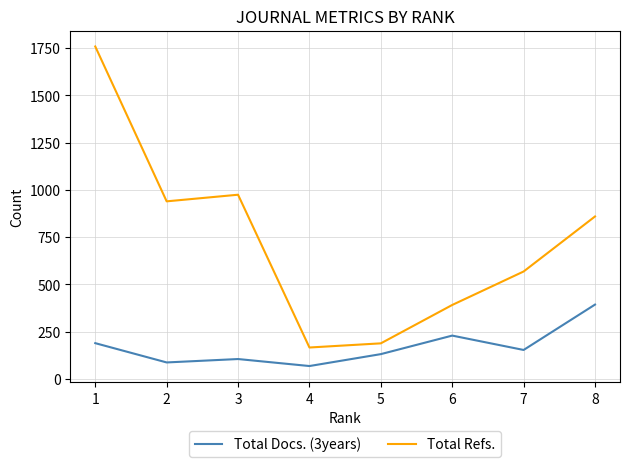

How many lines are shown in the chart?

2